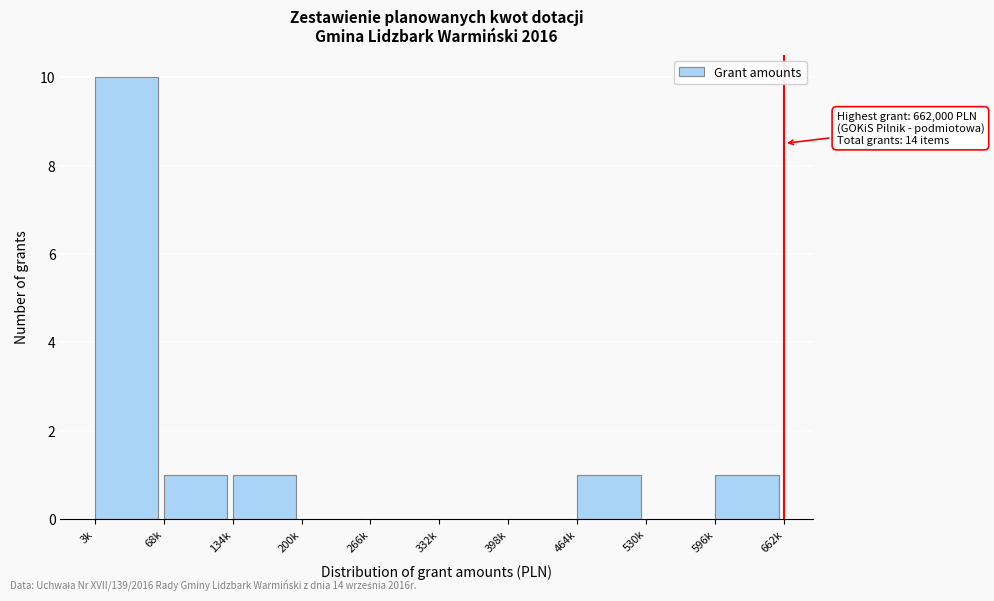

Reading left to right, extract all data points from this chart.

3k=10	68k=1	134k=1	200k=0	266k=0	332k=0	398k=0	464k=1	530k=0	596k=1